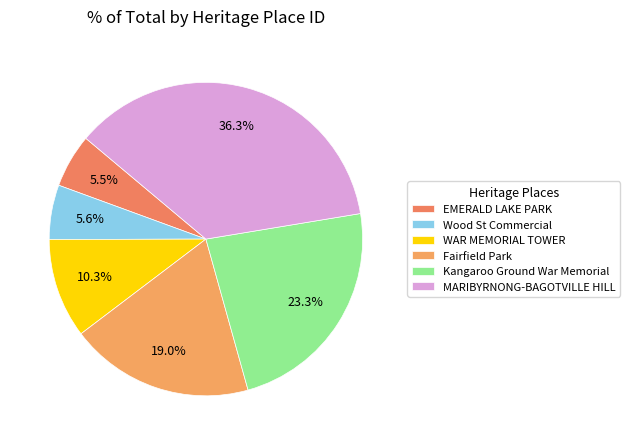

Count the number of slices in the pie.

6